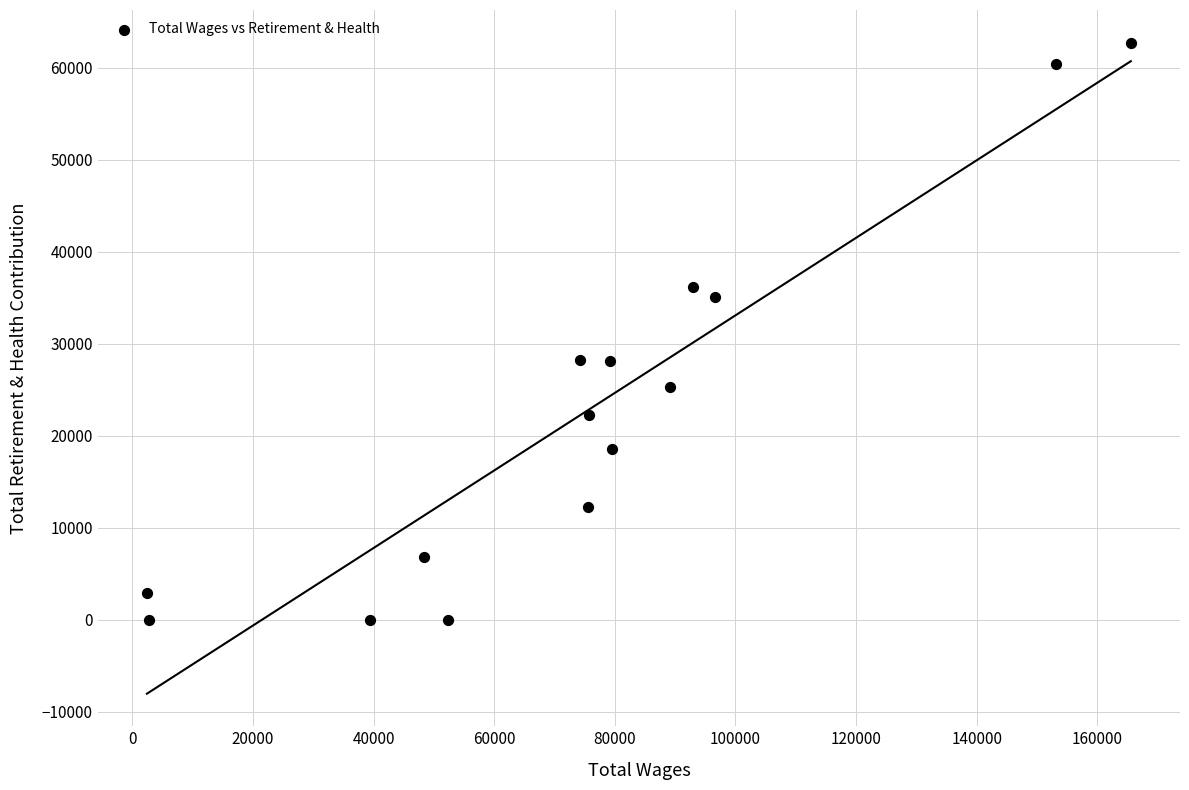

What is the range of Y values (max minus min)?

62719